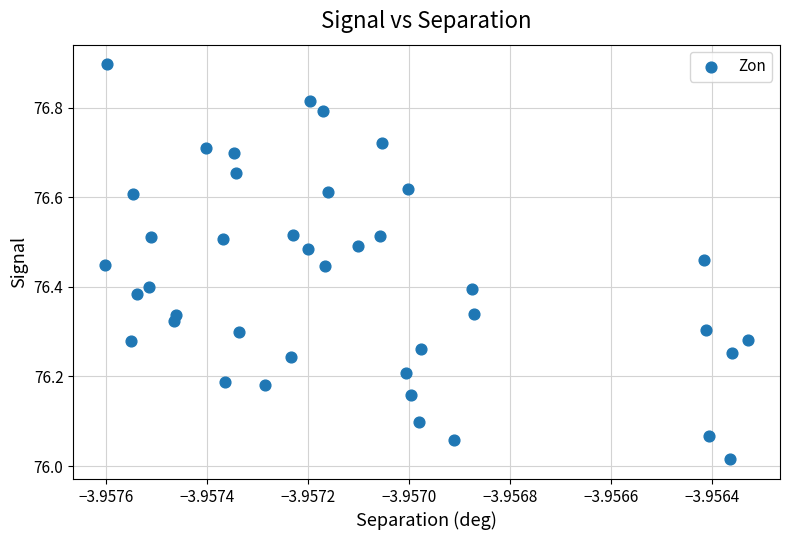

What is the range of Y values (max minus min)?

0.9